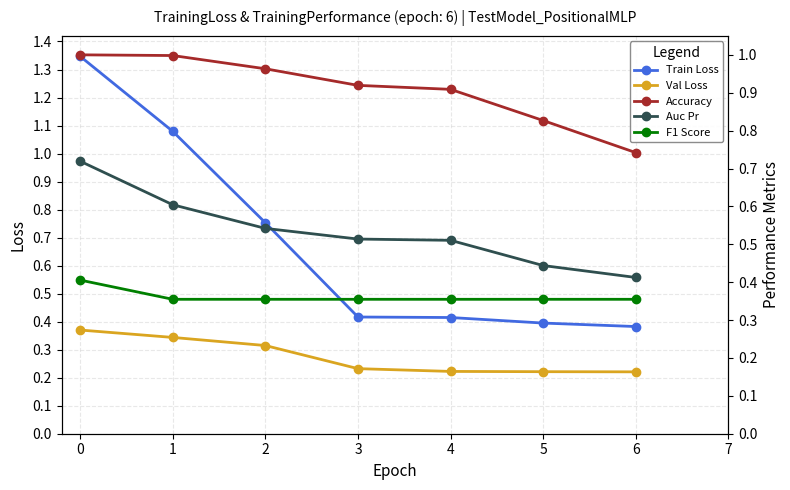

Is this an area chart (filled region under the line)?

No